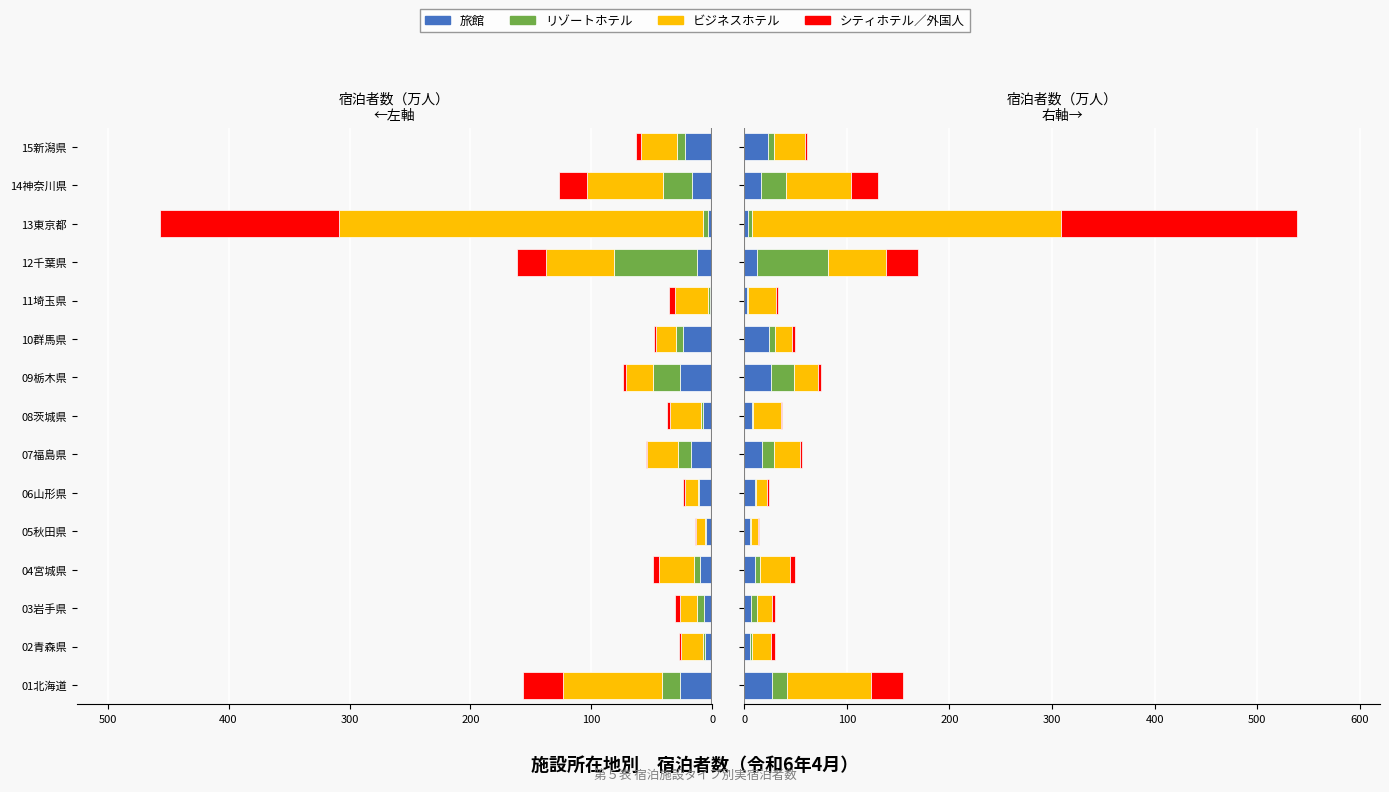

True or false: 実宿泊者数 has a value of -28.7 at 02青森県.

False